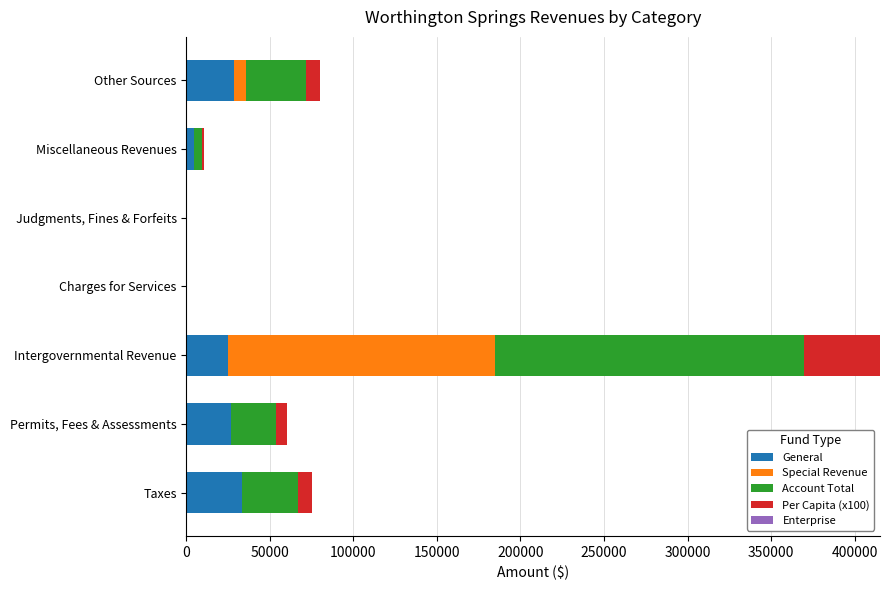

What is the sum of all General values?

118730